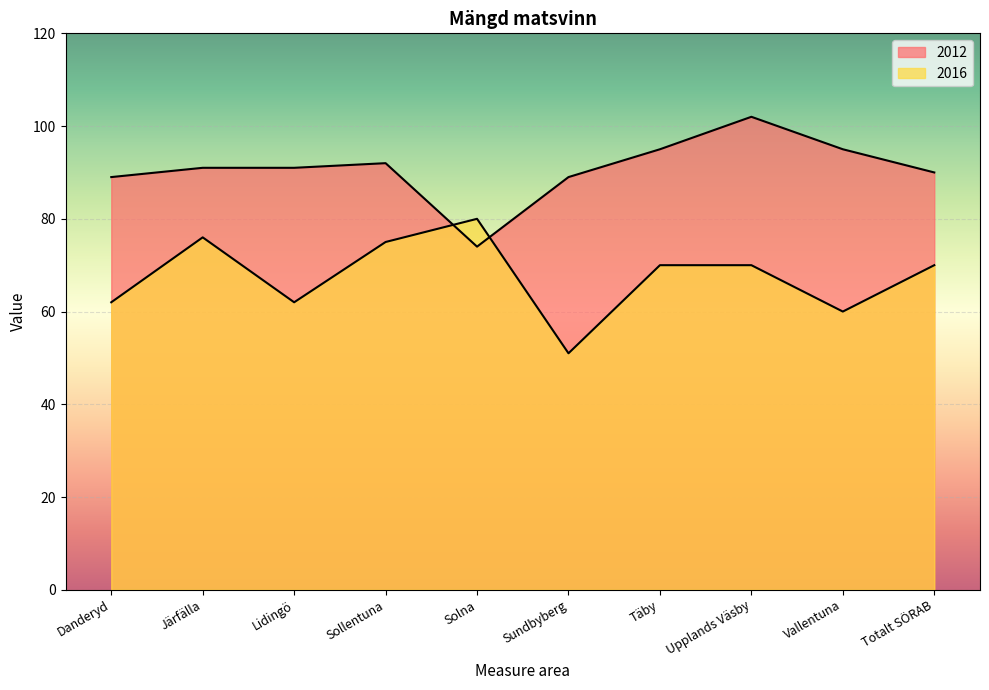

How many series are shown in this chart?

2